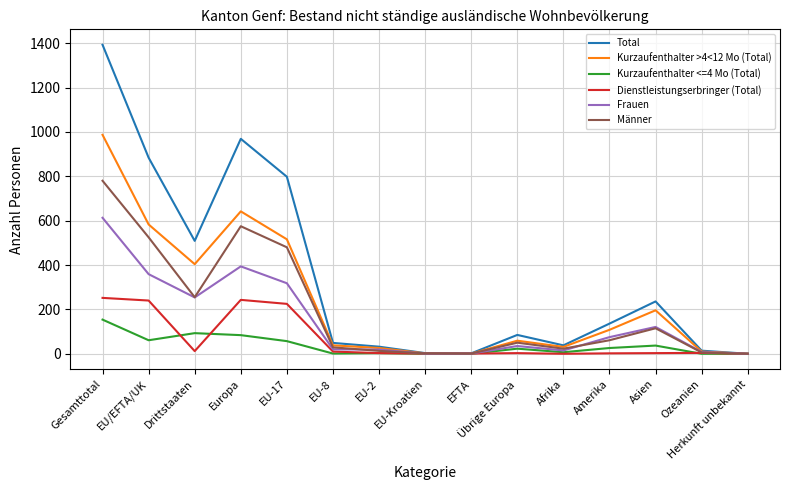

What are all the series names shown in the legend?

Total, Kurzaufenthalter >4<12 Mo (Total), Kurzaufenthalter <=4 Mo (Total), Dienstleistungserbringer (Total), Frauen, Männer